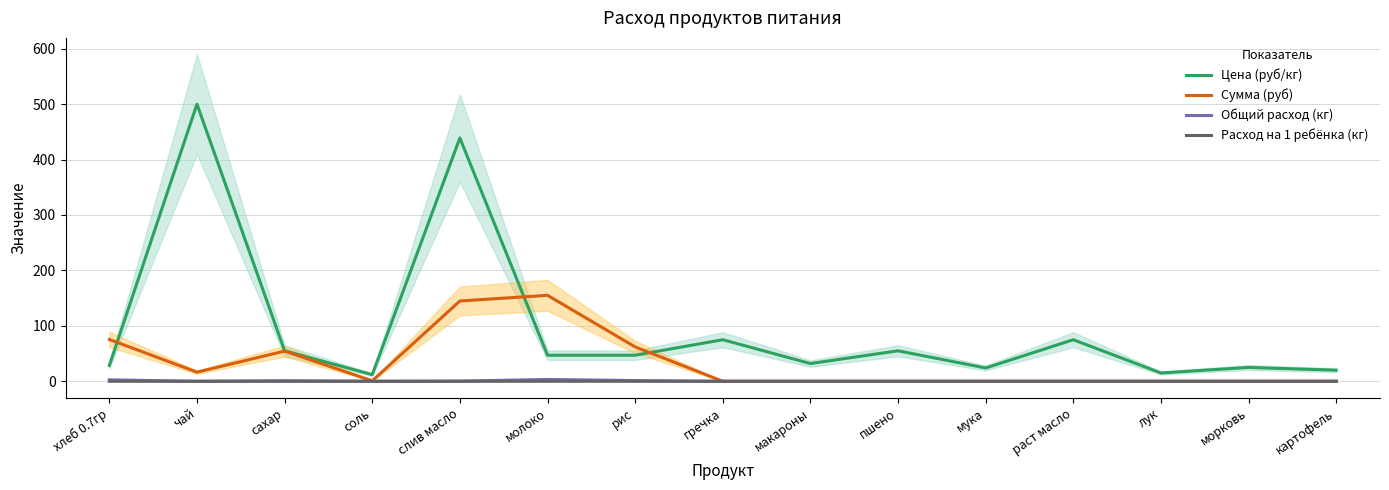

True or false: Расход на 1 ребёнка (кг) and Цена (руб/кг) intersect in this chart.

False